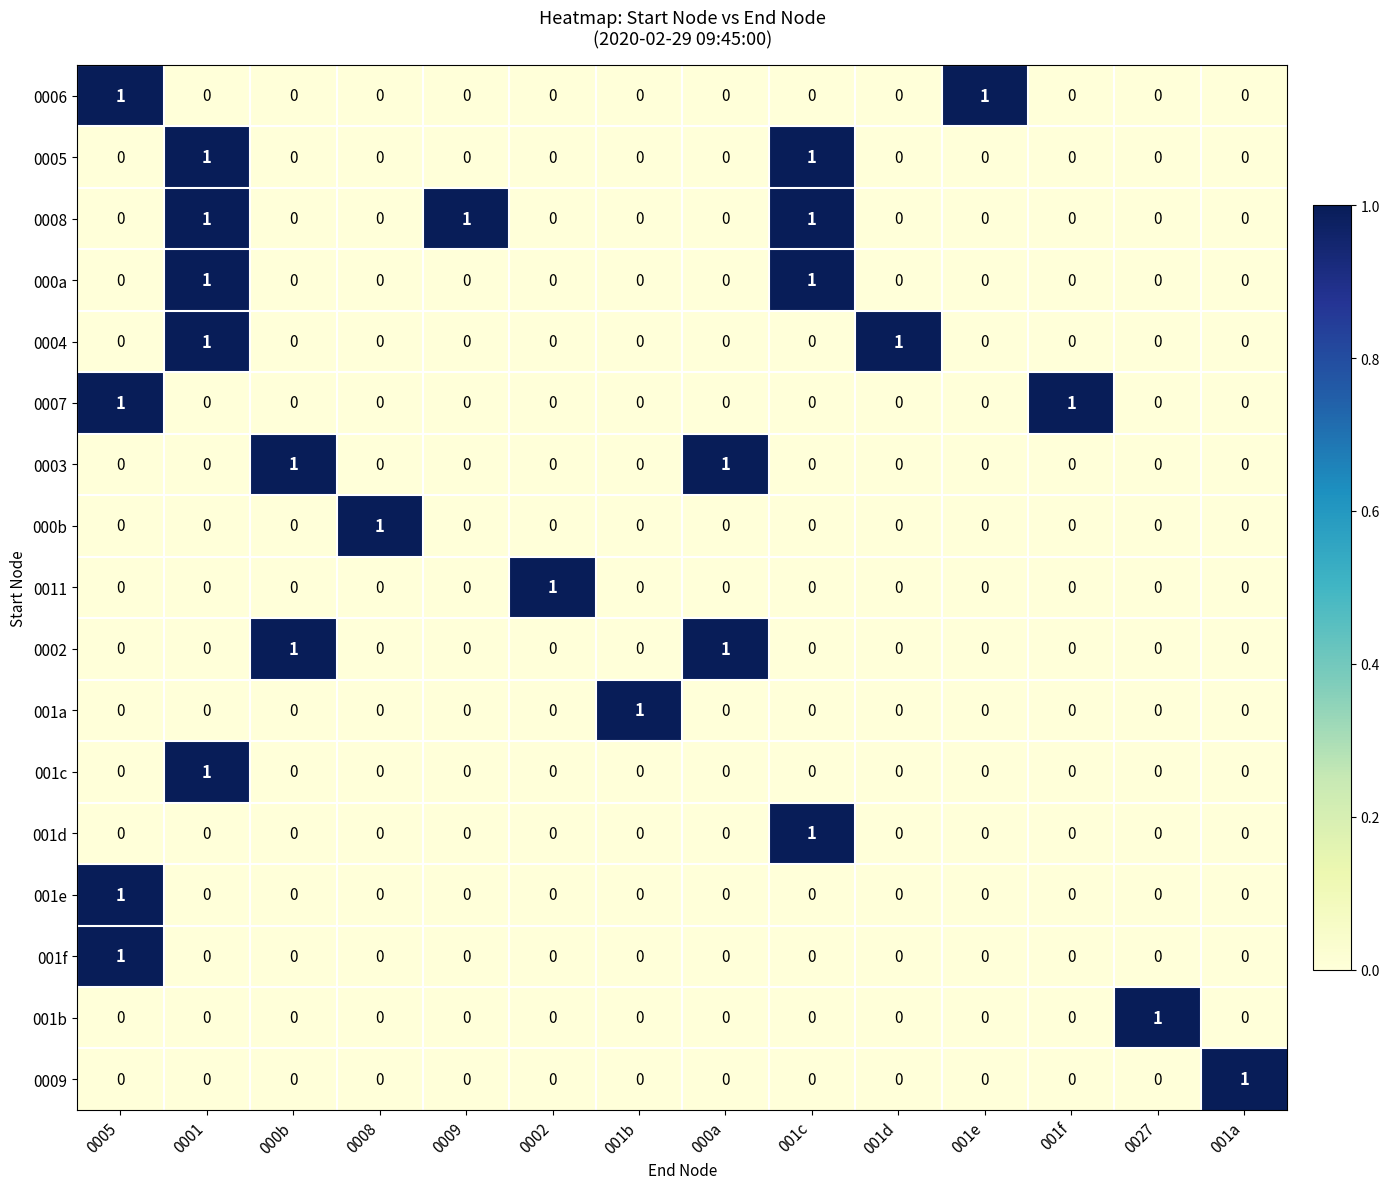

Is it true that 001a equals 0 at 0027?

True